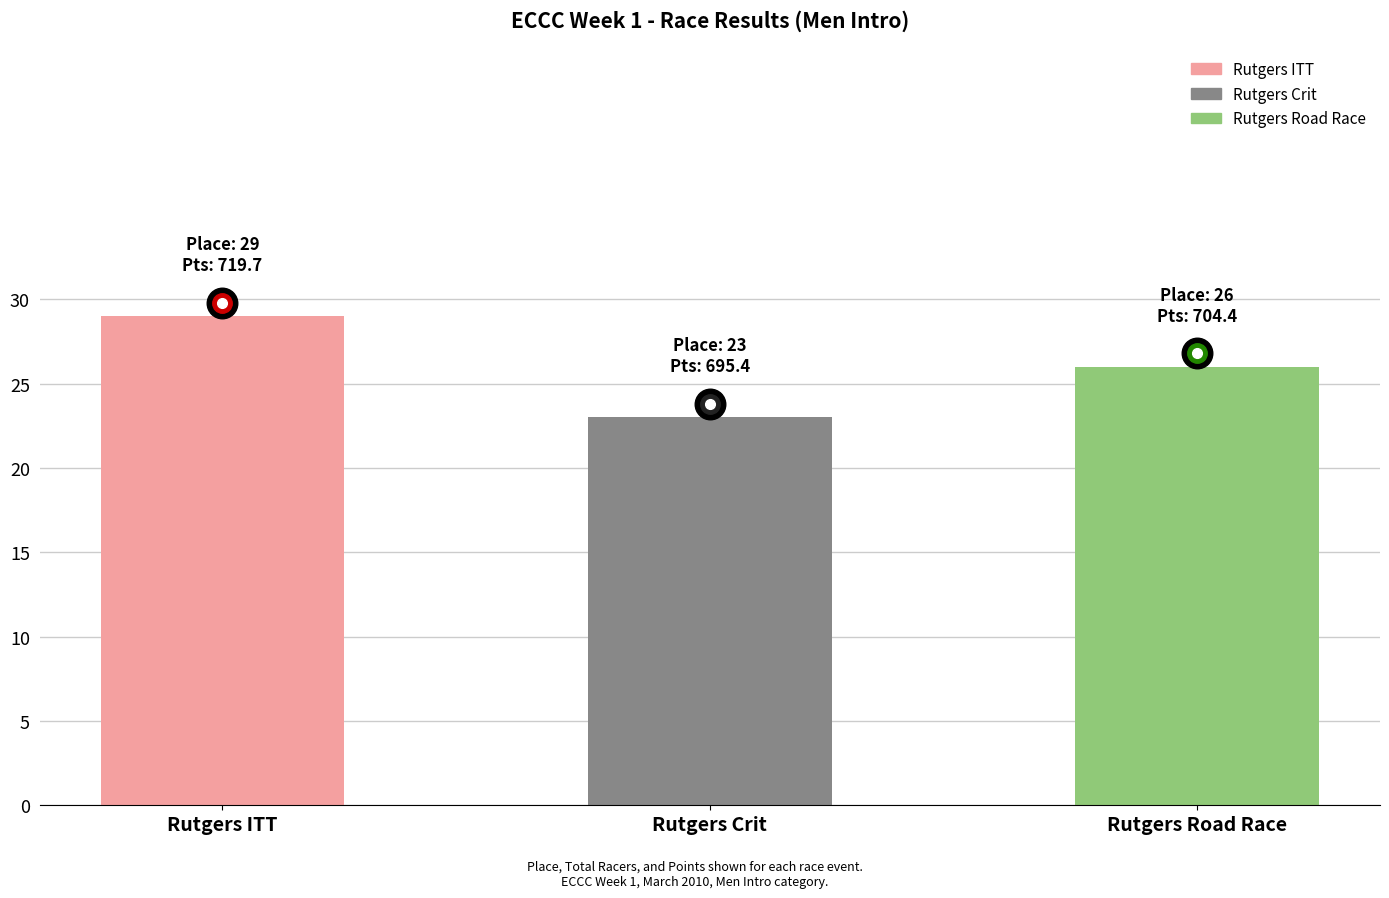

Reading left to right, transcribe all the data shown in this chart.

29	23	26